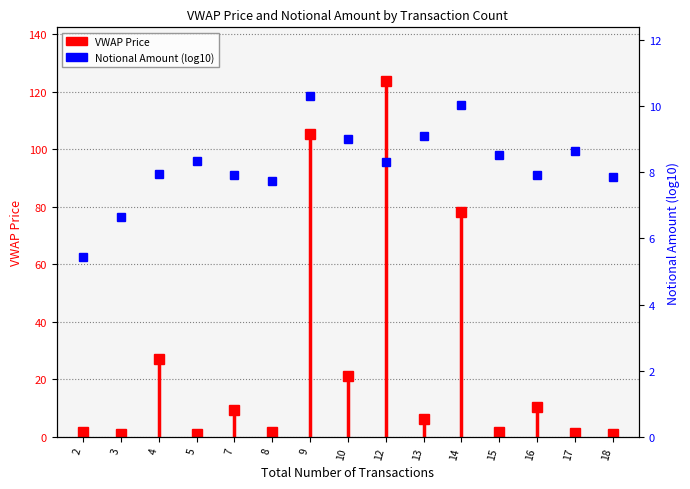

At how many categories does at least one series exceed 24?

4